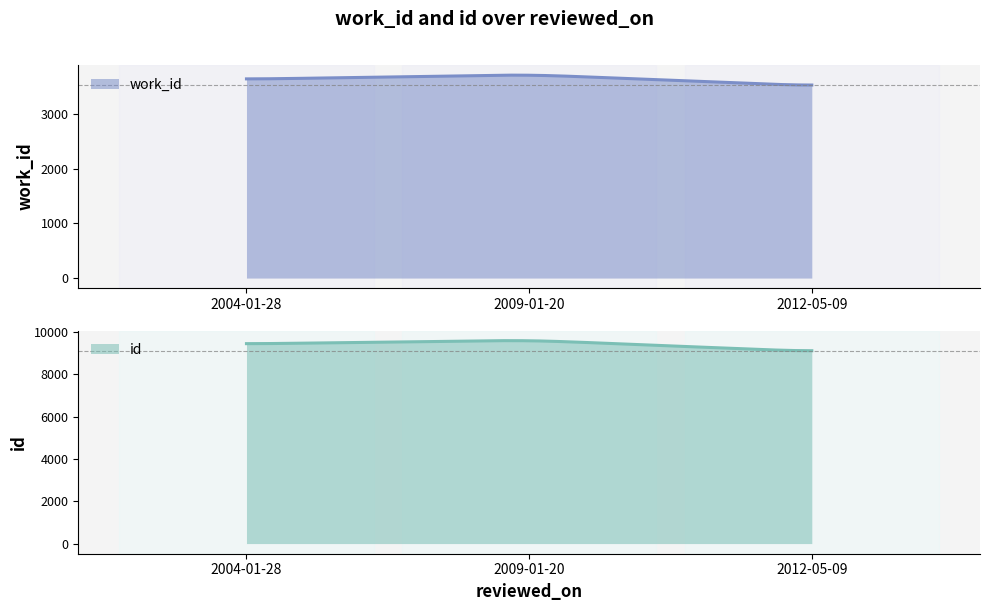

Which series has the largest total across all categories?

id